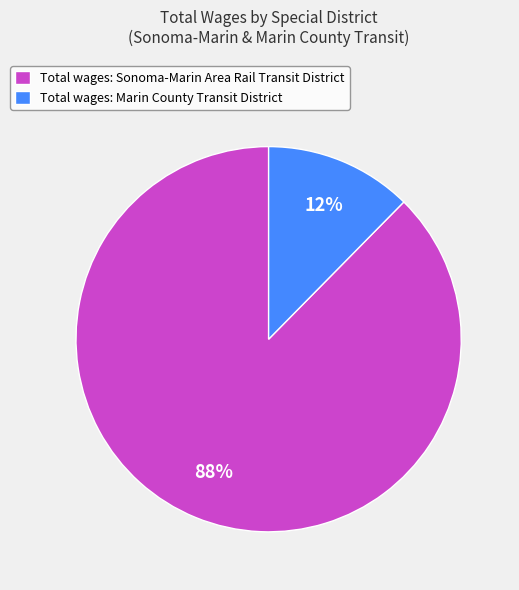

Does Total wages: Marin County Transit District account for over 50% of the chart?

No